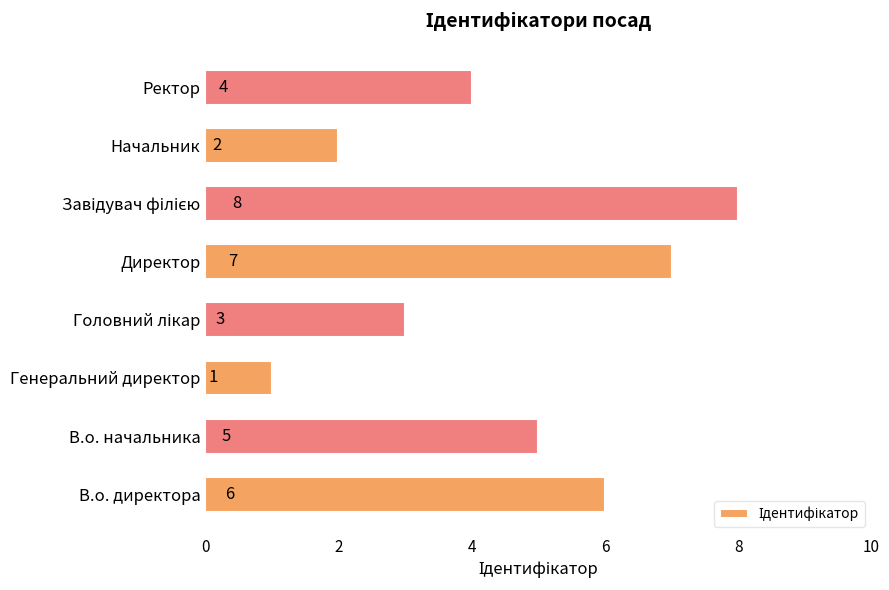

What is the difference between the maximum and second lowest values?

6